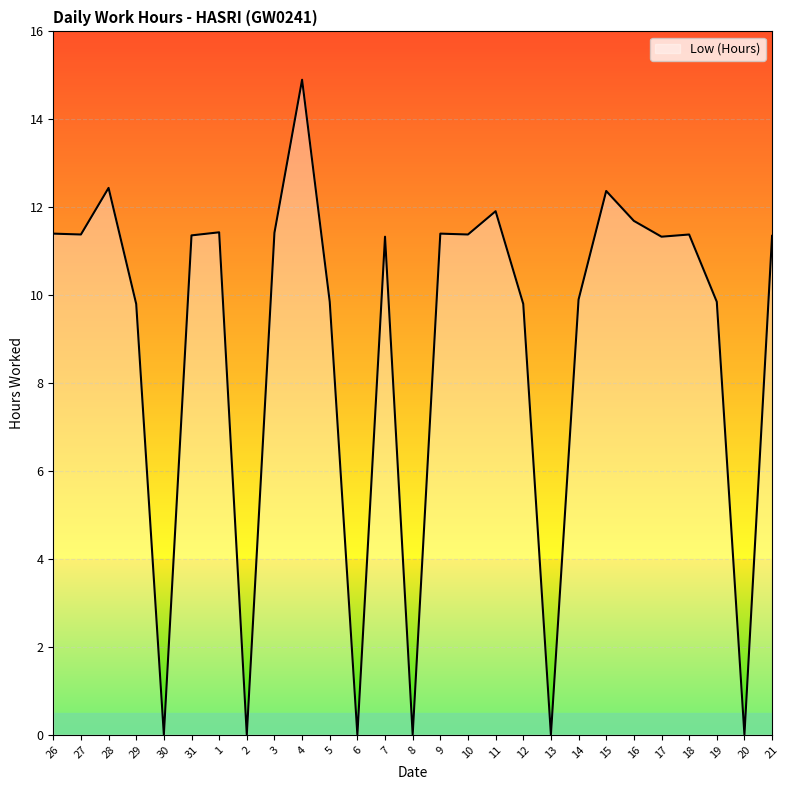

The value at 10 is 11.4. True or false?

True